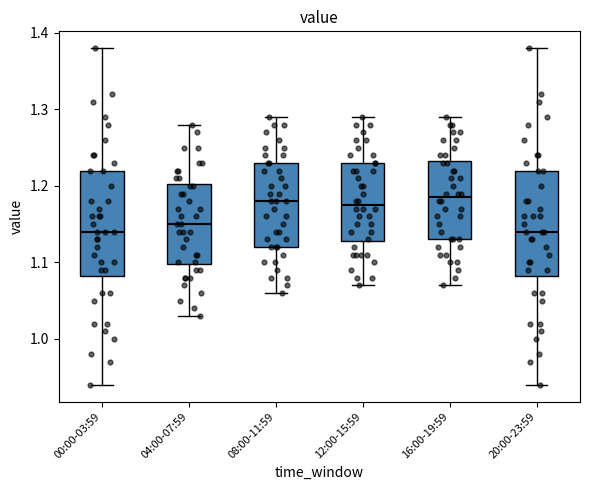

Where does the lower whisker of the box for 08:00-11:59 end on the y-axis? The values are not printed on the chart, so give them approximately, as read against the axis.

1.06